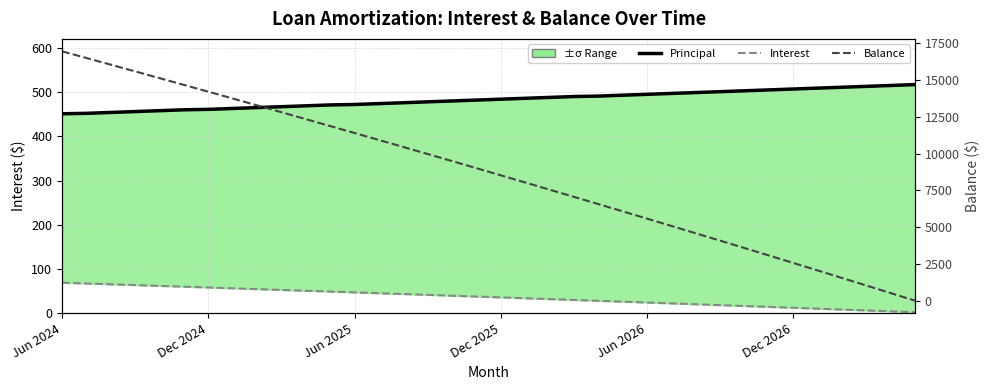

How many data points does each series have?

36